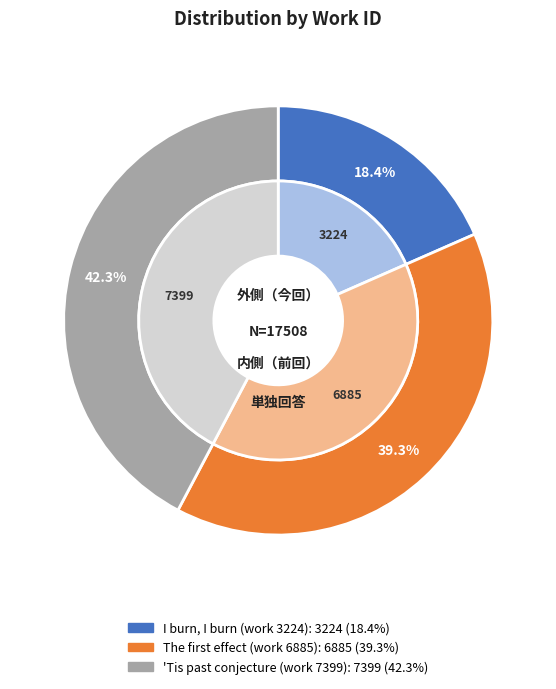

What is the smallest slice in the pie chart?

I burn, I burn (work 3224)